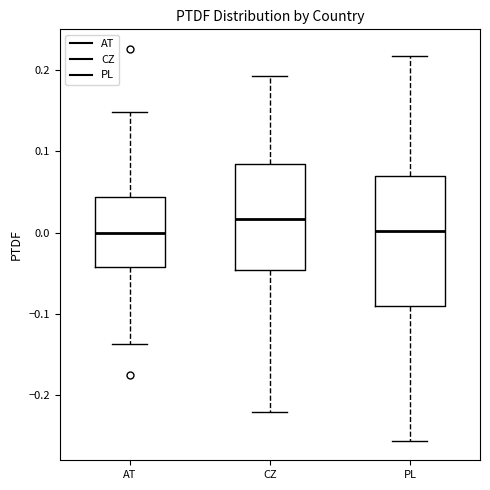

Where is the upper edge of the box for CZ on the y-axis? The values are not printed on the chart, so give them approximately, as read against the axis.

0.08